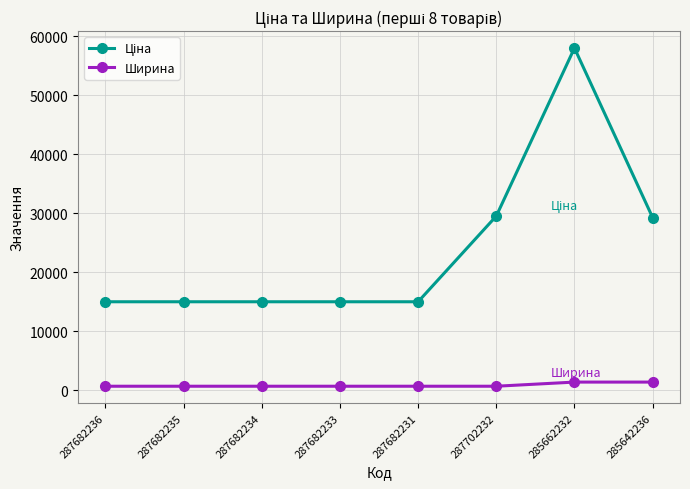

What is the total value across all series at 285662232?

59437.0